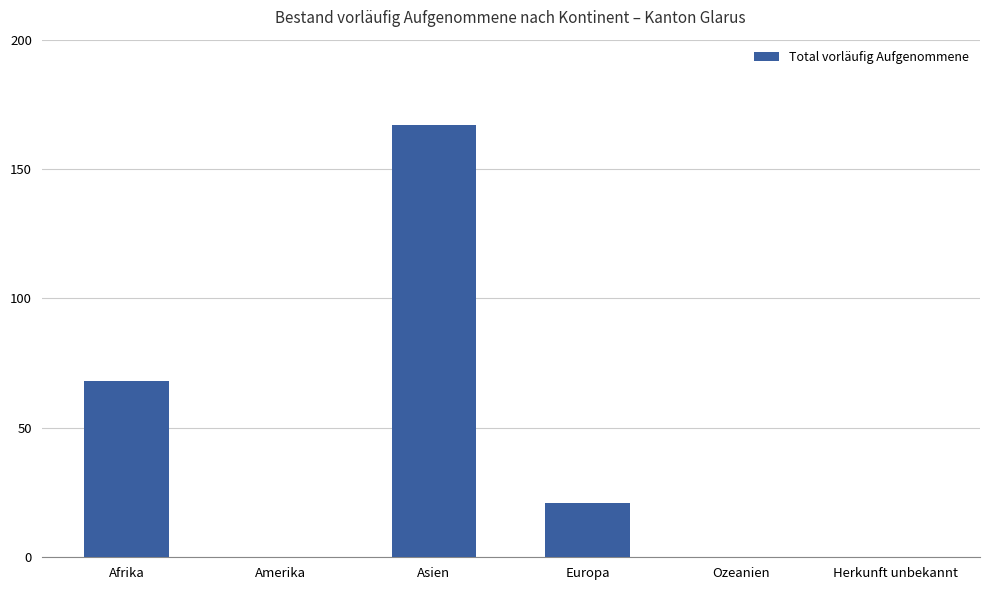

Reading right to left, list all the values displayed in this chart.

Herkunft unbekannt=0	Ozeanien=0	Europa=21	Asien=167	Amerika=0	Afrika=68